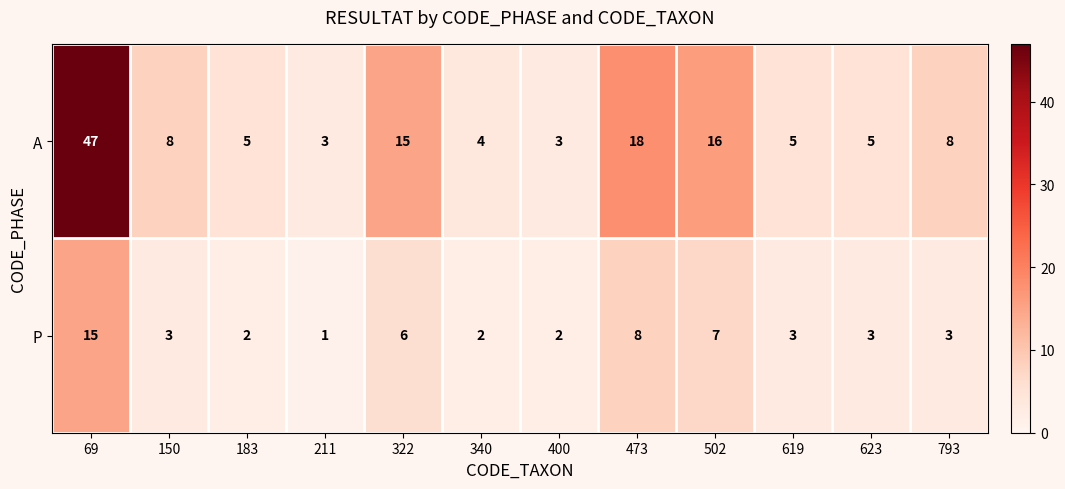

Which series has the largest total across all categories?

A